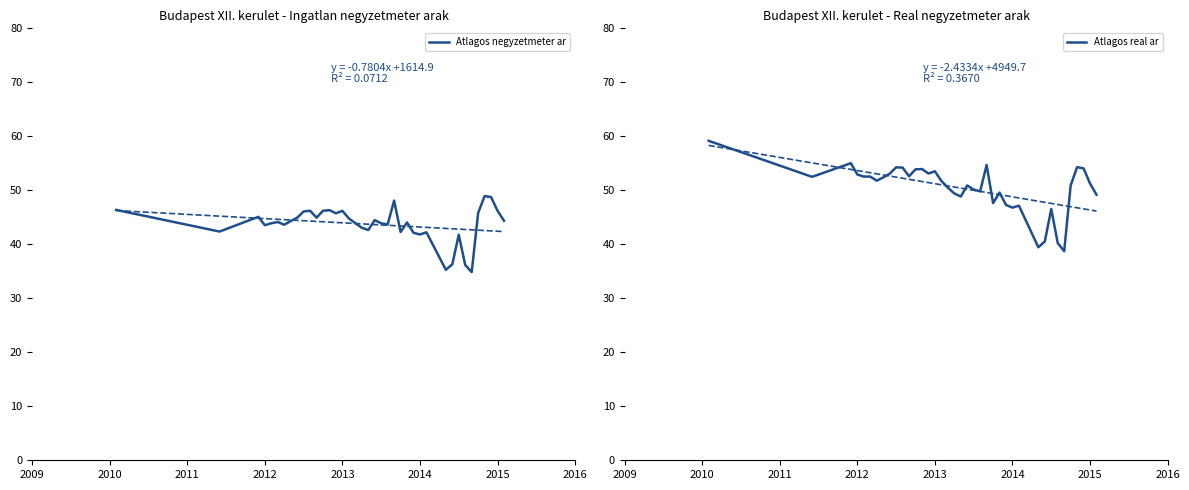

What is the difference between the maximum and minimum values in the Atlagos negyzetmeter ar series?

14.1